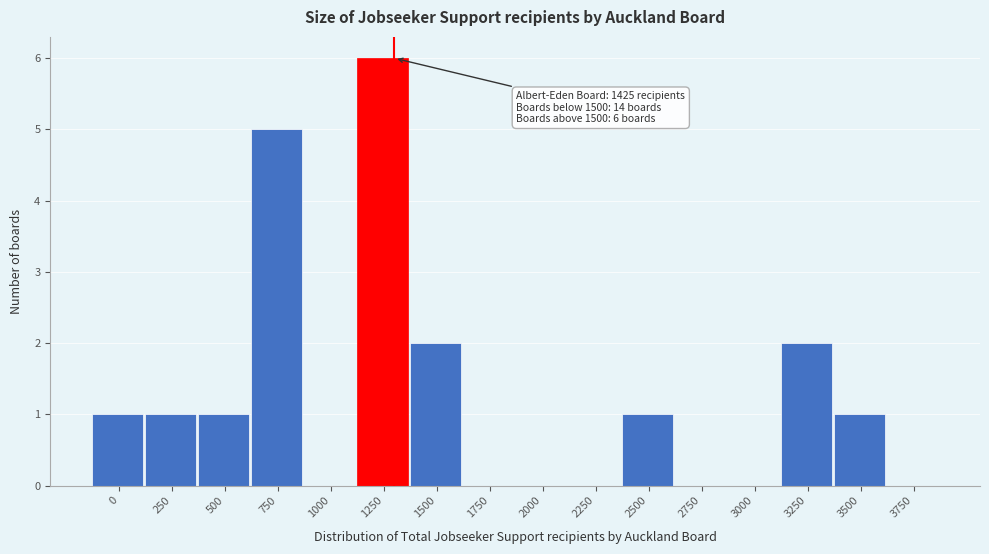

Reading right to left, extract all data points from this chart.

3750=0	3500=1	3250=2	3000=0	2750=0	2500=1	2250=0	2000=0	1750=0	1500=2	1250=6	1000=0	750=5	500=1	250=1	0=1